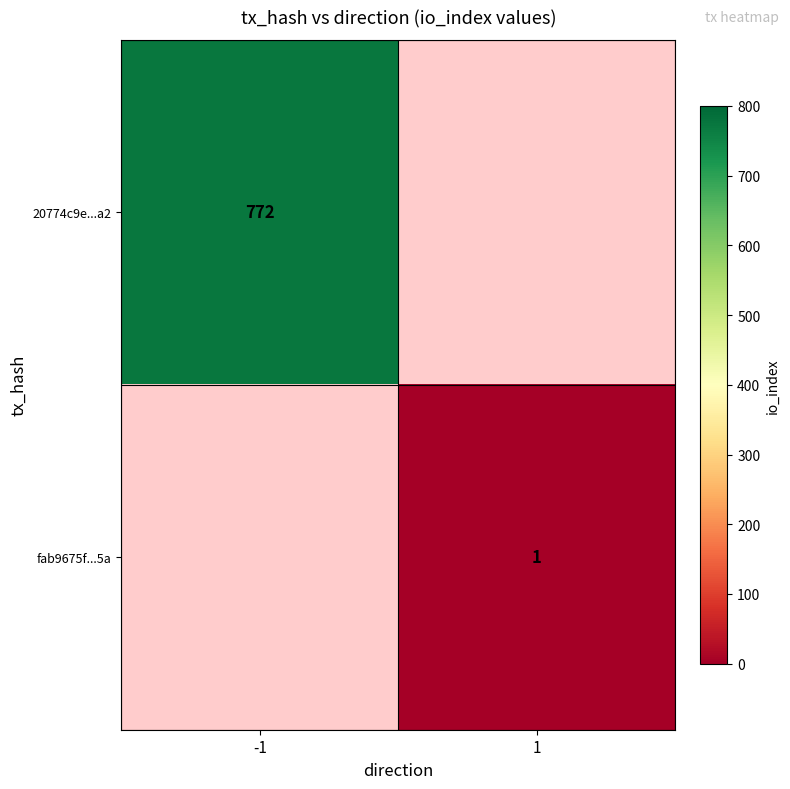

What is the difference between the highest and lowest values at 1?

1